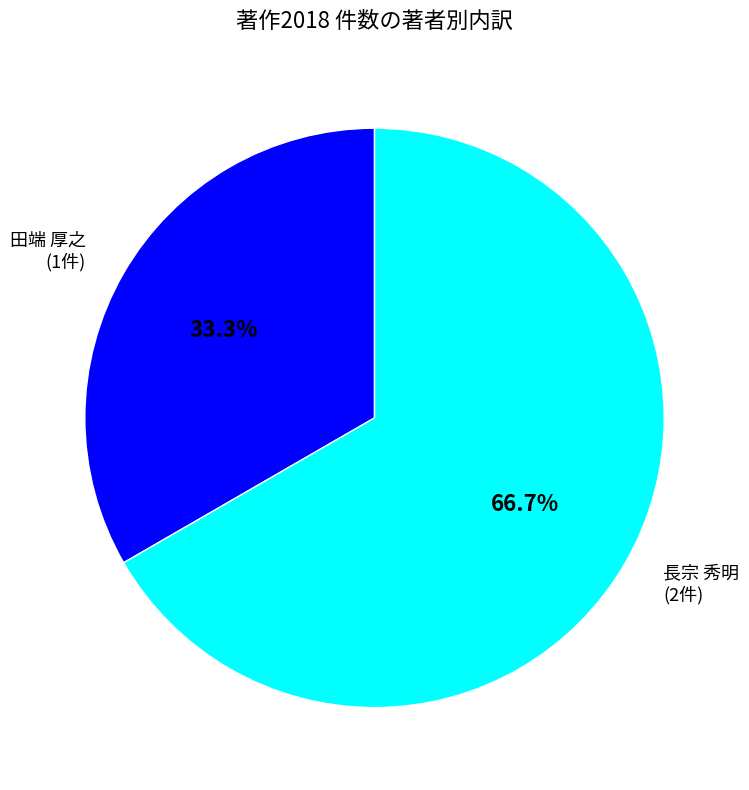

Is there a majority slice in this chart?

Yes